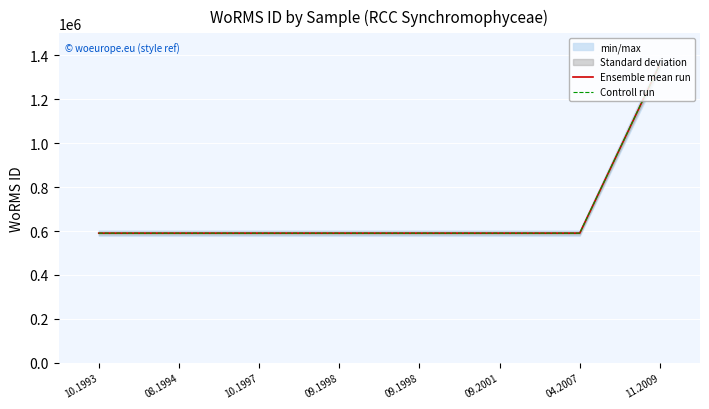

True or false: Ensemble mean run has more than 1 points higher than both neighbors.

False